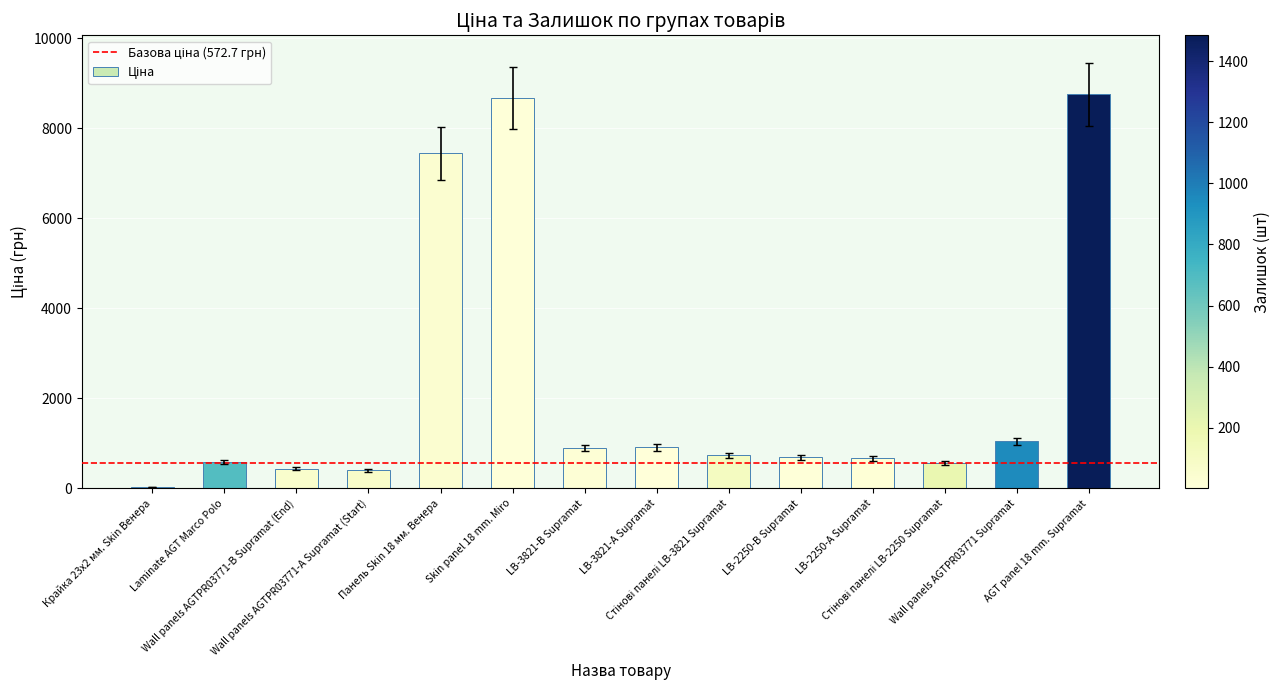

The value at AGT panel 18 mm. Supramat is 2118.3. True or false?

False